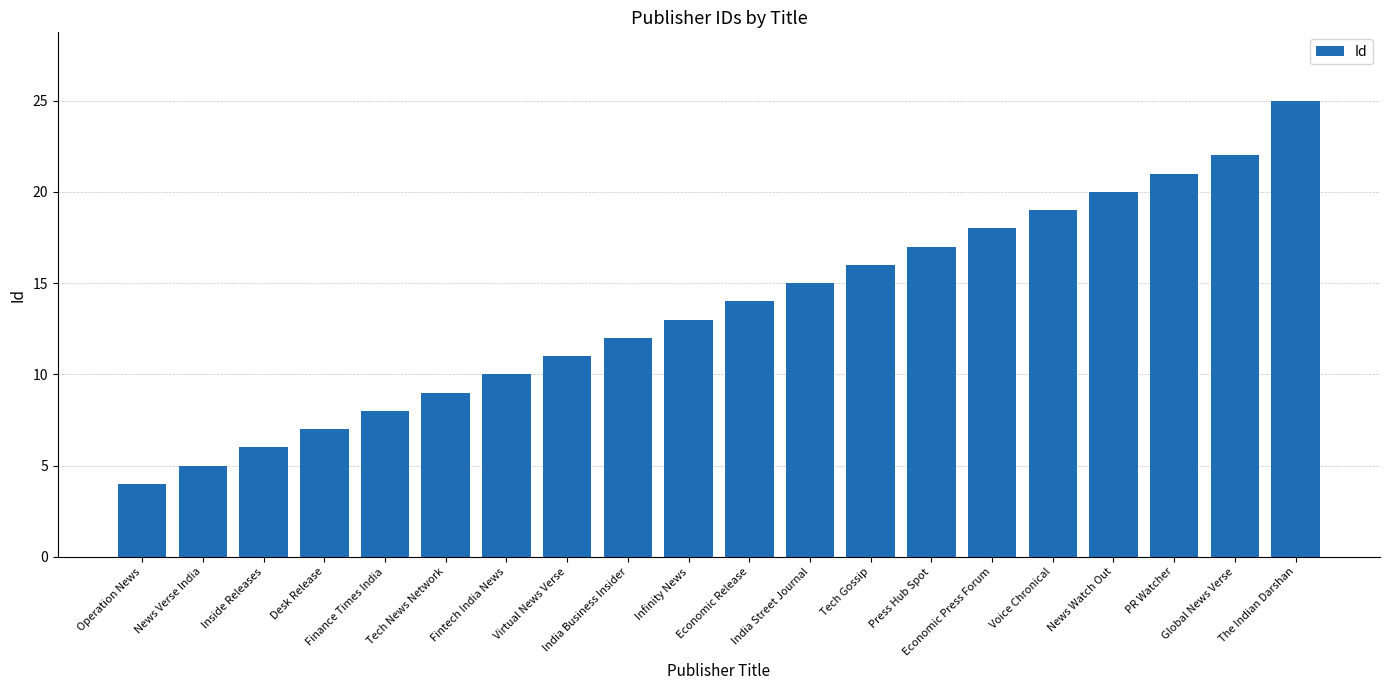

True or false: the data shows 11 at Tech Gossip.

False